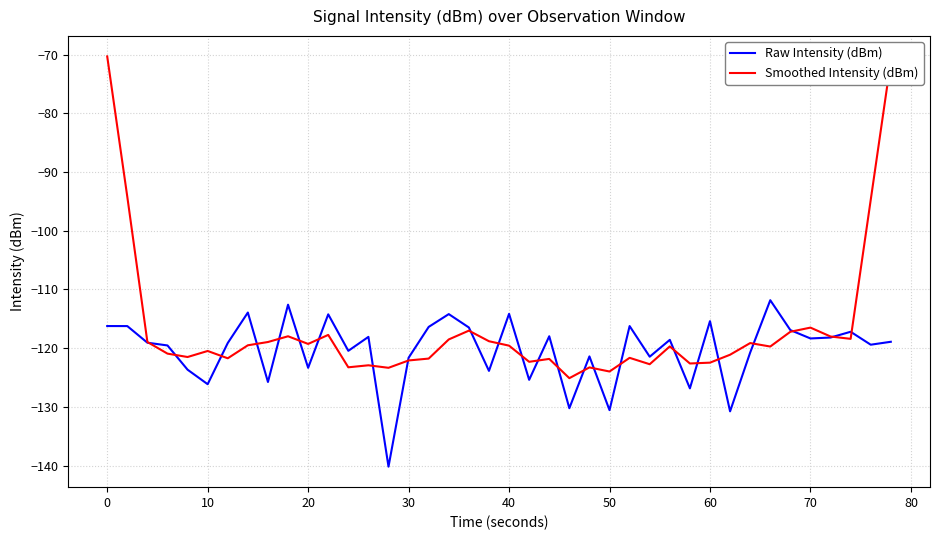

Rank the series by their average value, from lowest to highest.

Raw Intensity (dBm), Smoothed Intensity (dBm)